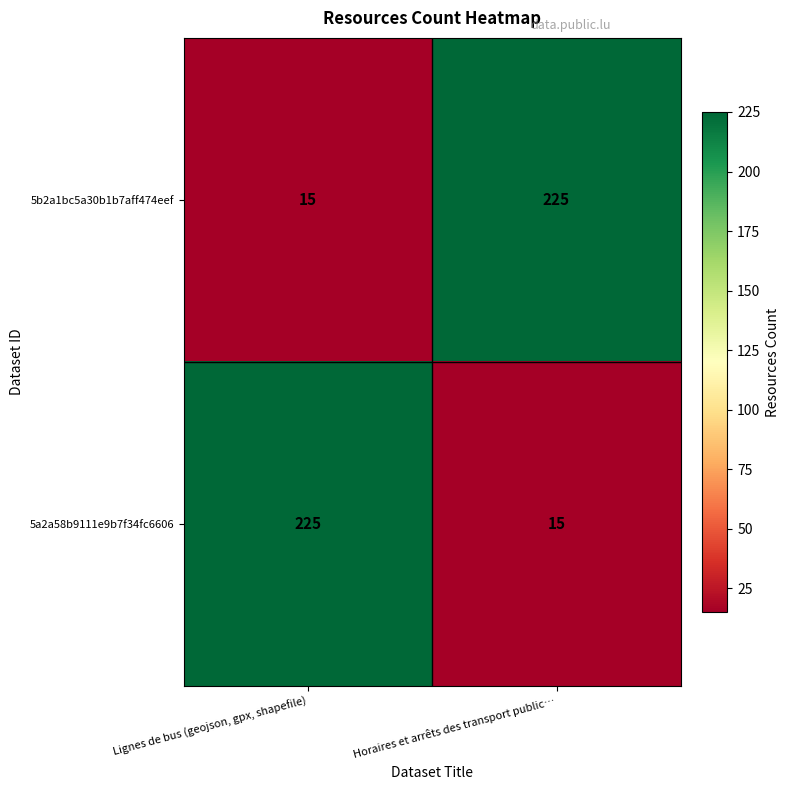

What is the smallest value displayed?

15